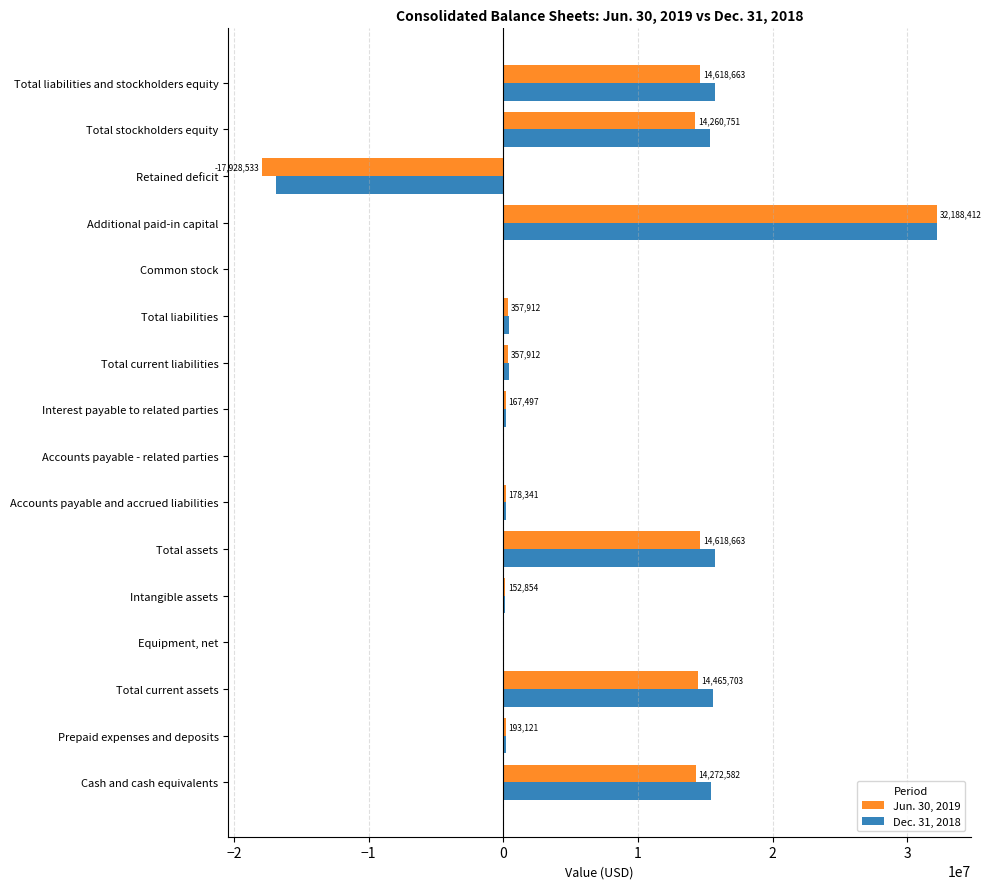

Which series changed the most between Retained deficit and Total stockholders equity?

Jun. 30, 2019